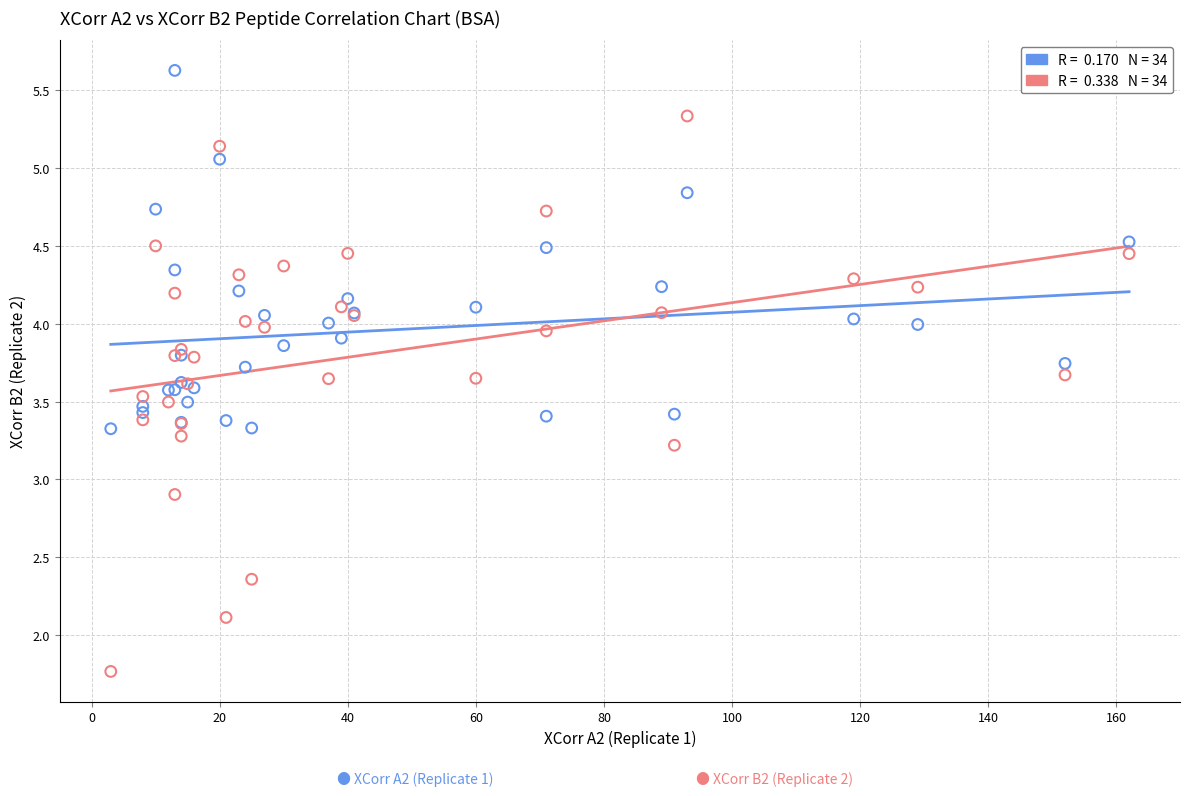

Across all series, what Y value is closest to 3?

2.9